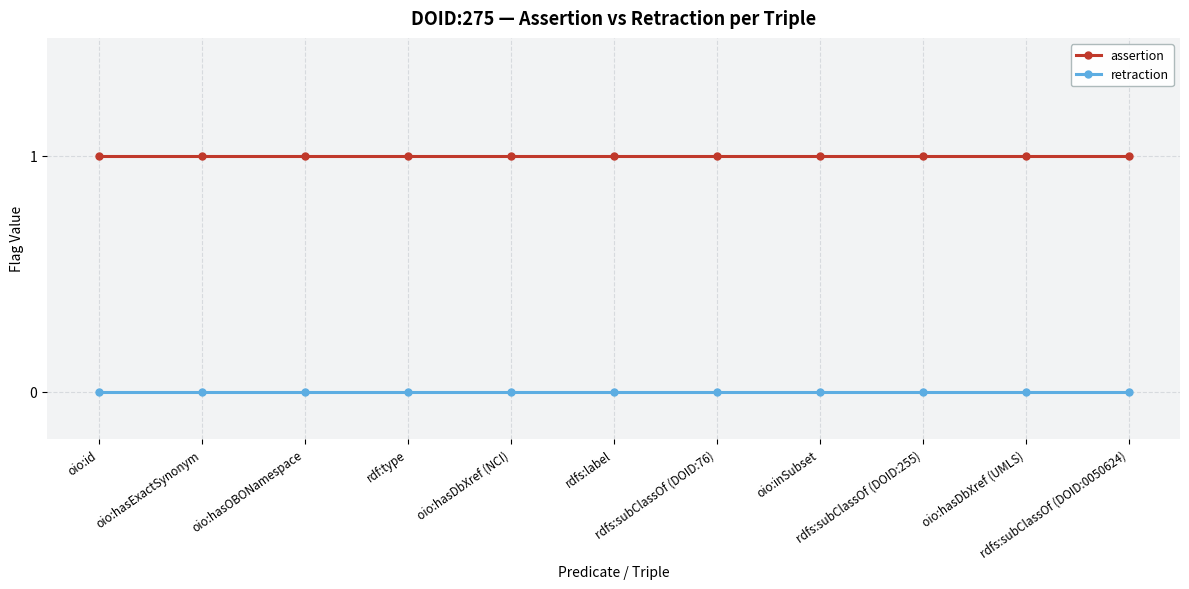

True or false: retraction and assertion cross at least once.

False